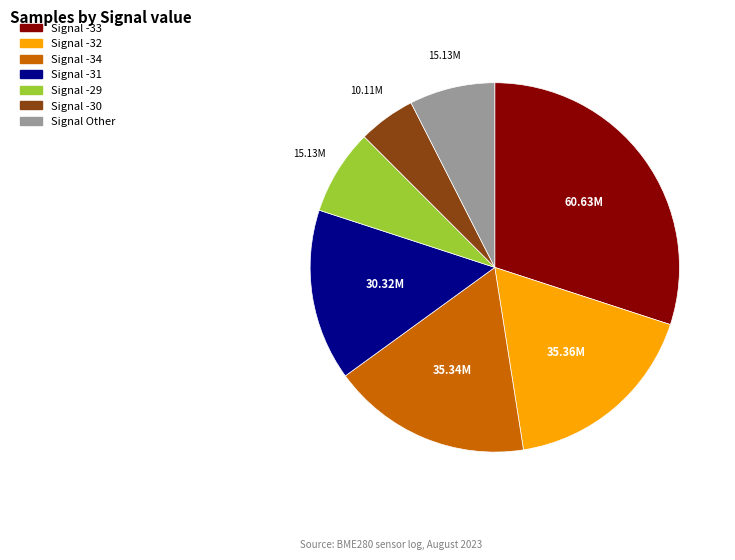

Is there any slice that represents more than half of the pie?

No